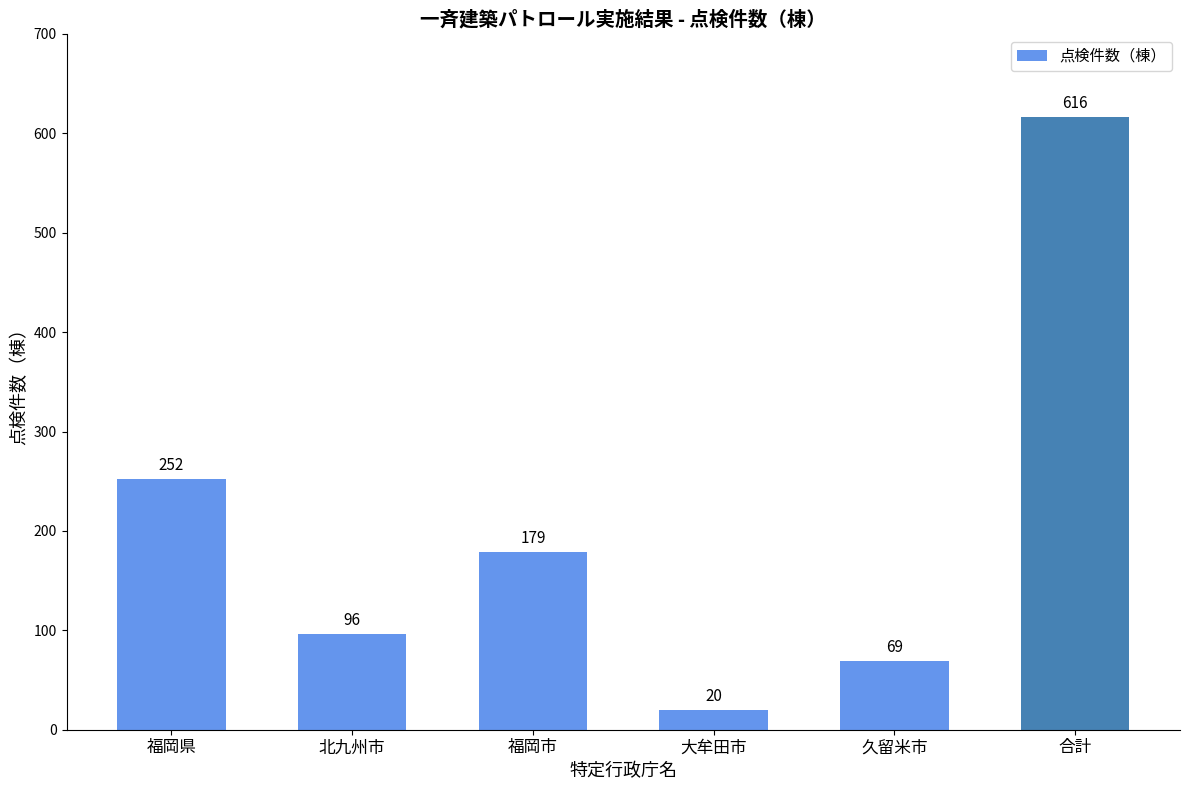

What is the maximum value shown in the chart?

616